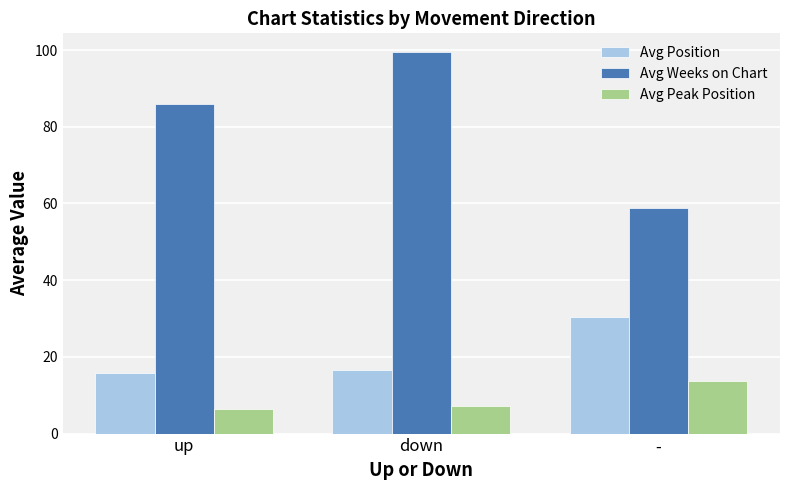

At how many categories does at least one series exceed 14?

3